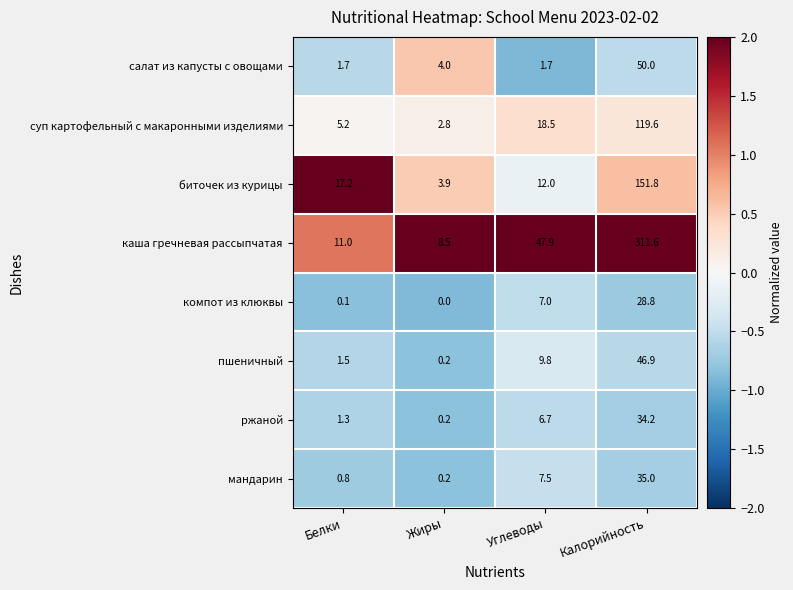

Which category has the highest value across all series?

Калорийность